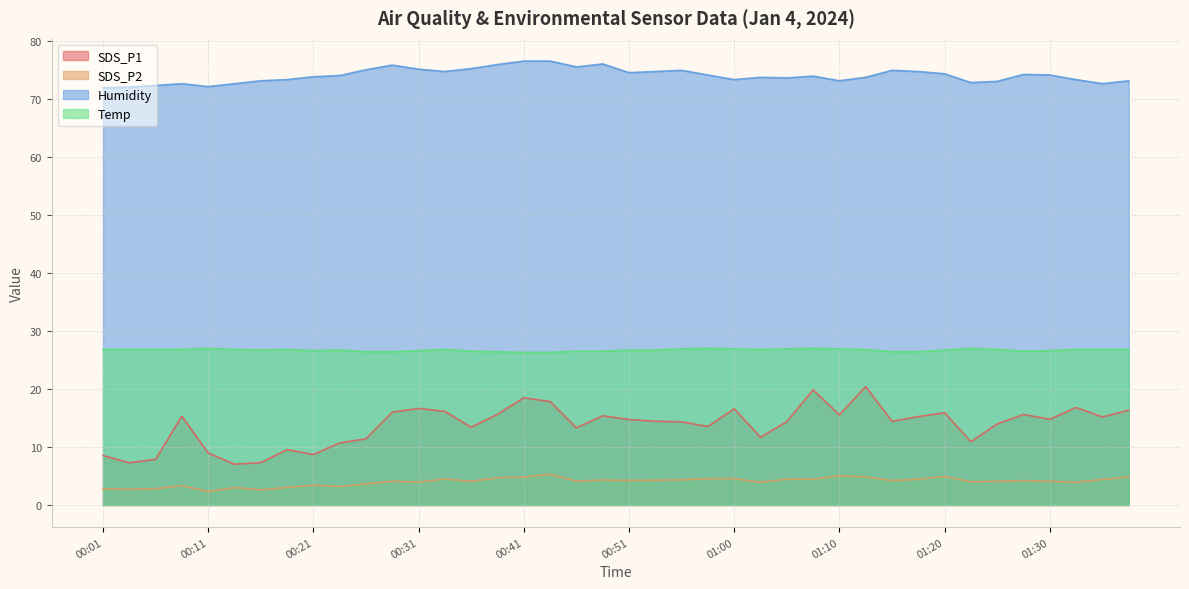

True or false: Temp and SDS_P1 cross at least once.

False